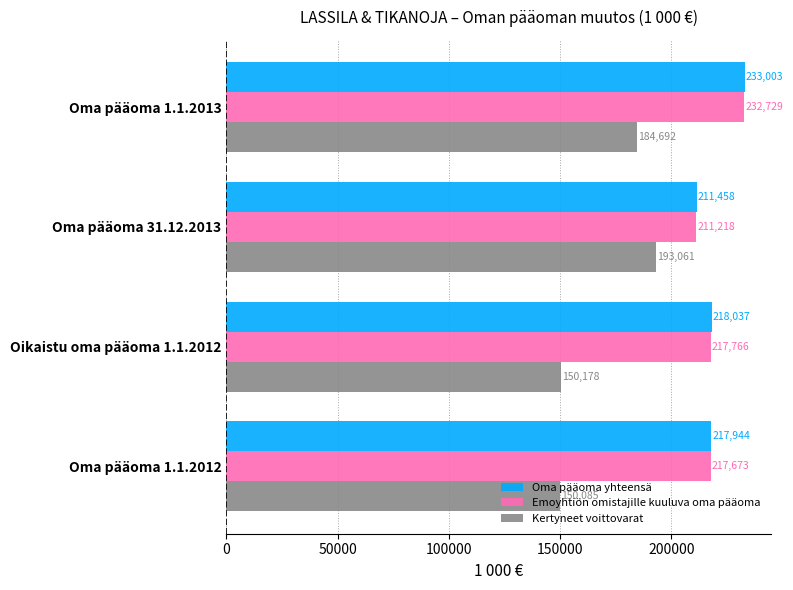

What is the sum of all Kertyneet voittovarat values?

678015.9